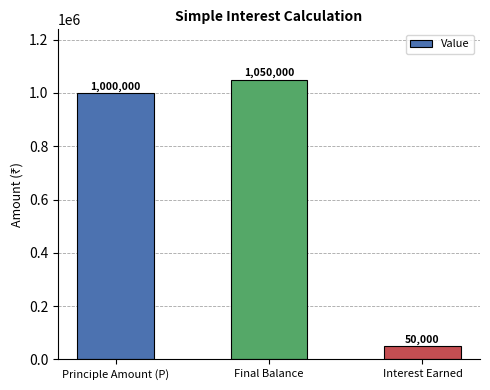

Reading left to right, what are all the values shown in this chart?

Principle Amount (P)=1000000	Final Balance=1050000	Interest Earned=50000